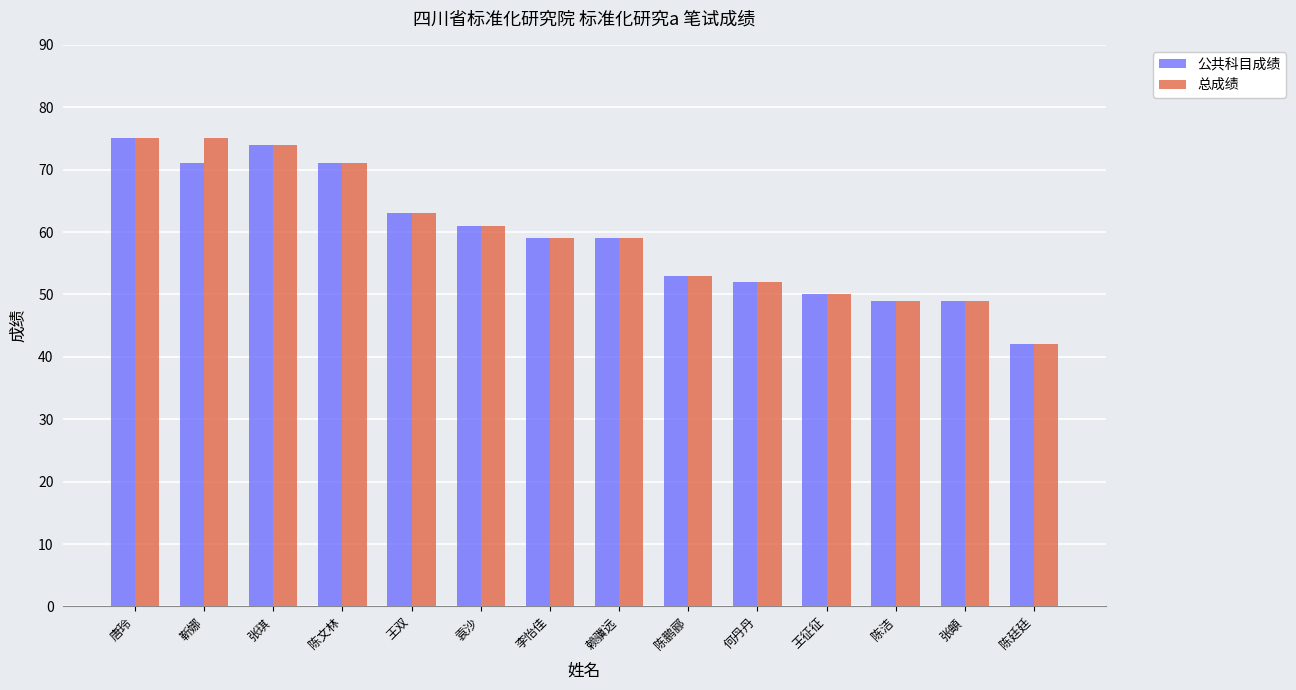

What are all the series names shown in the legend?

公共科目成绩, 总成绩